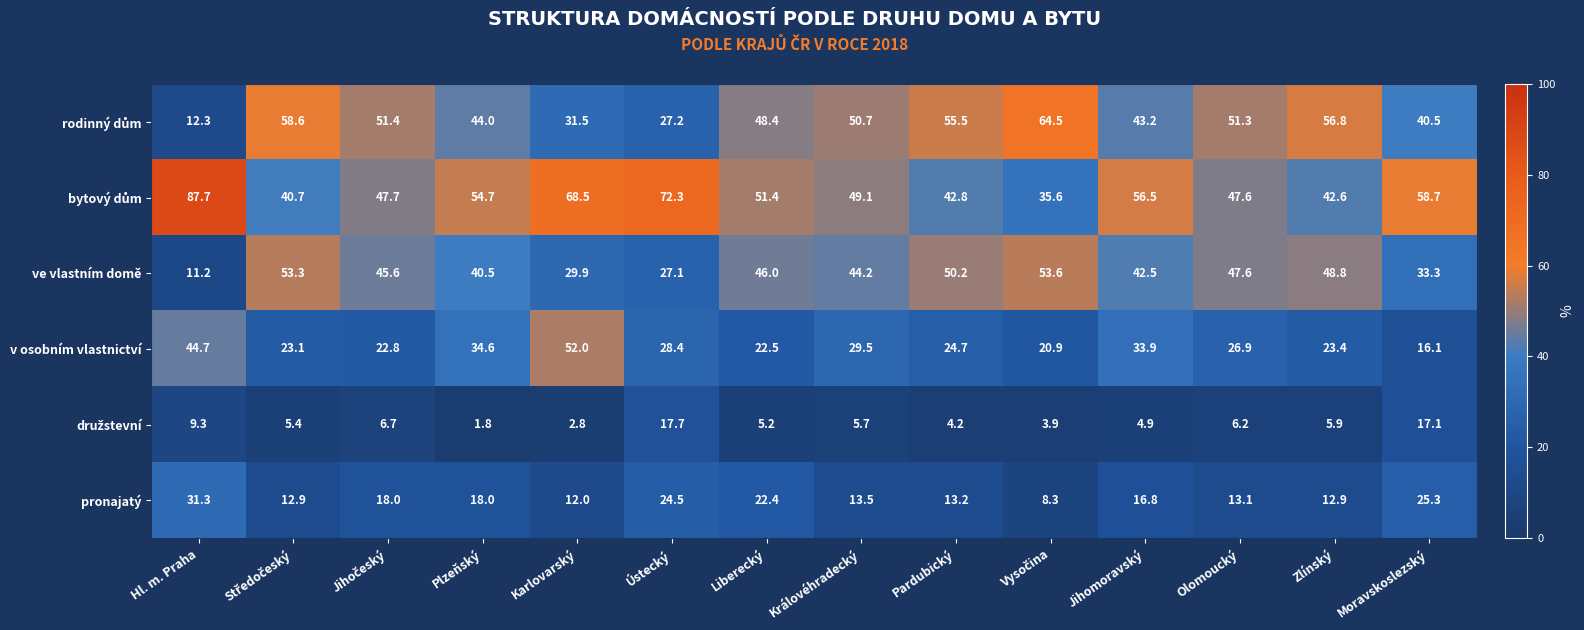

Is it true that pronajatý equals 13.5 at Královéhradecký?

True